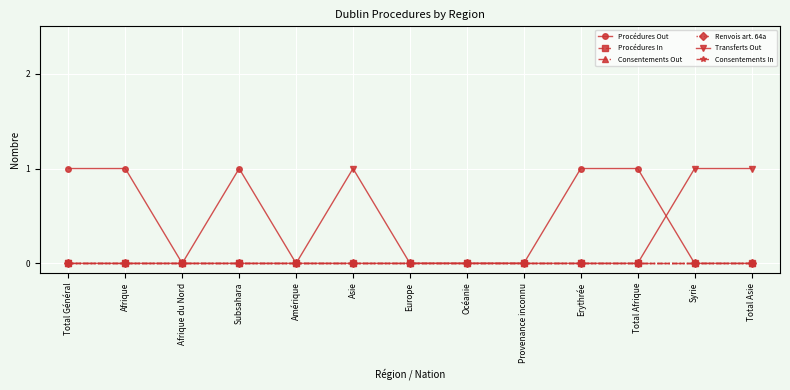

Is this an area chart (filled region under the line)?

No